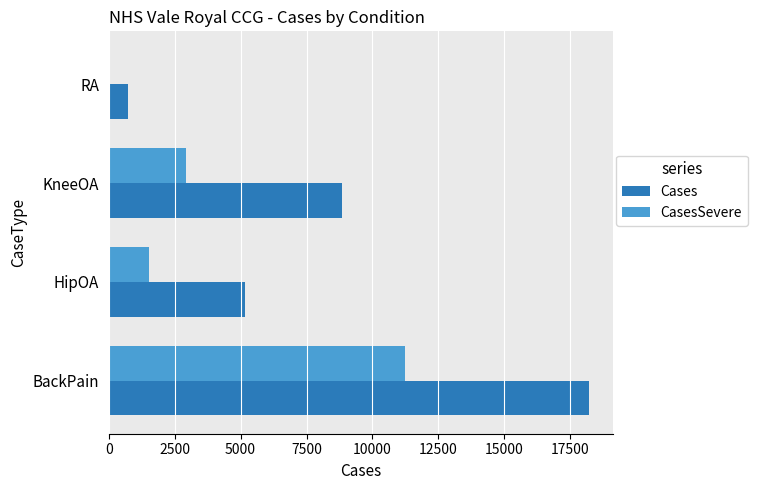

True or false: CasesSevere has a value of 2929 at KneeOA.

True